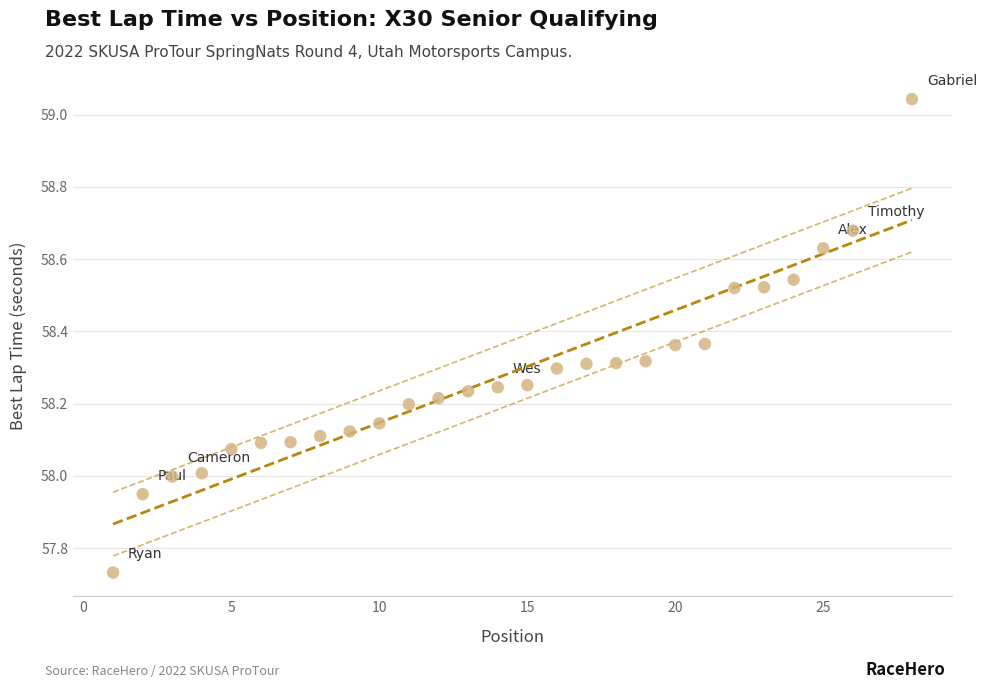

What is the range of Y values (max minus min)?

1.3